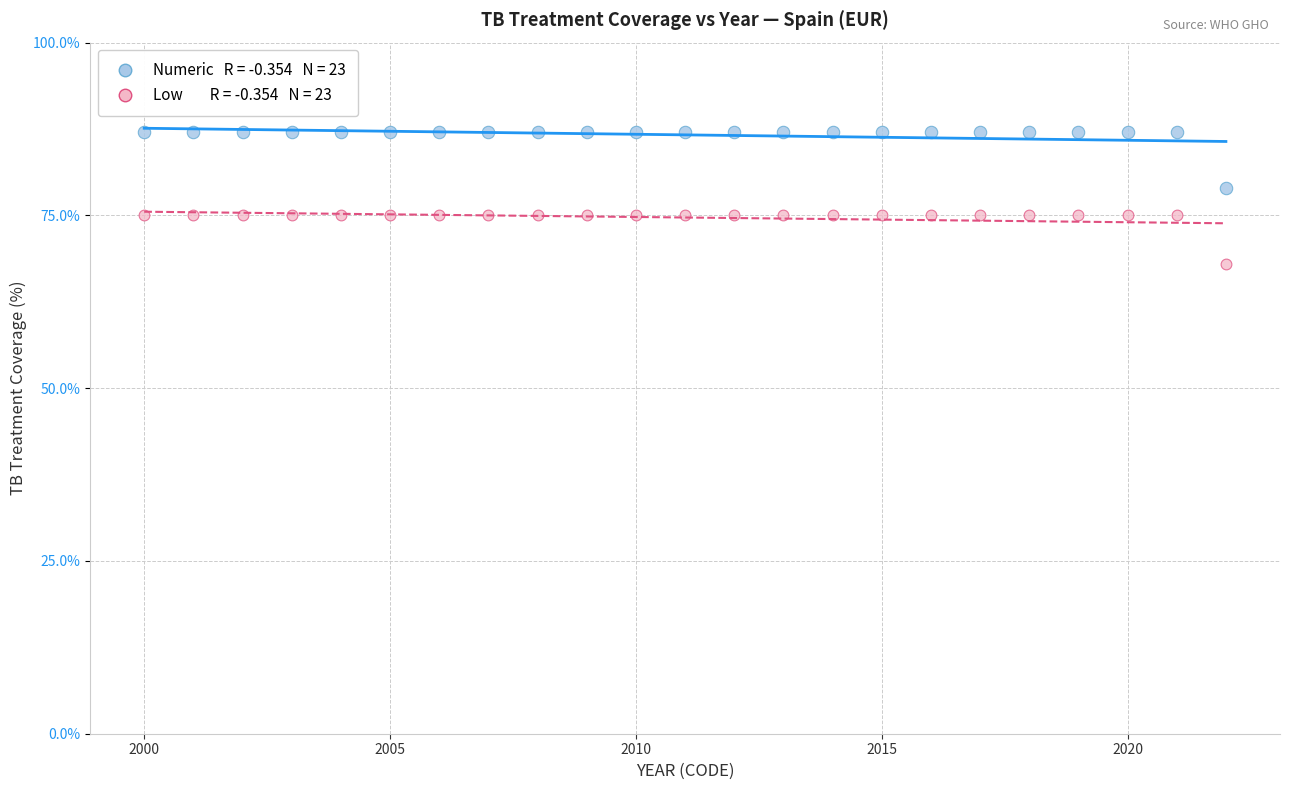

Across all data points, what is the range of Y values (max minus min)?

19